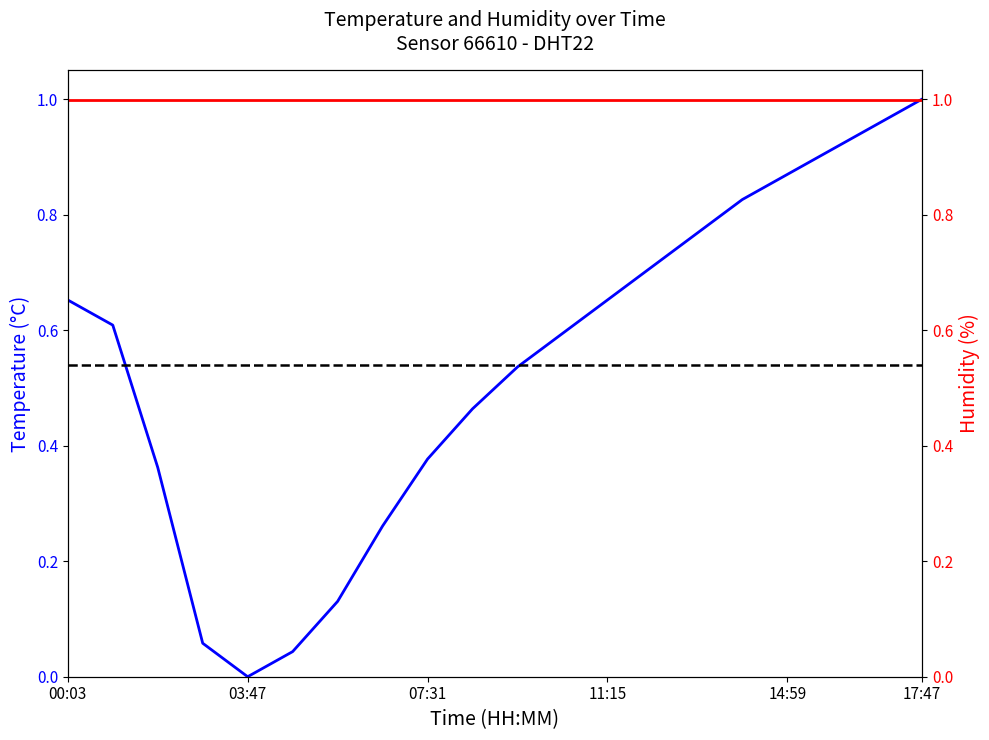

At which category does the chart reach its peak across all series?

17:47